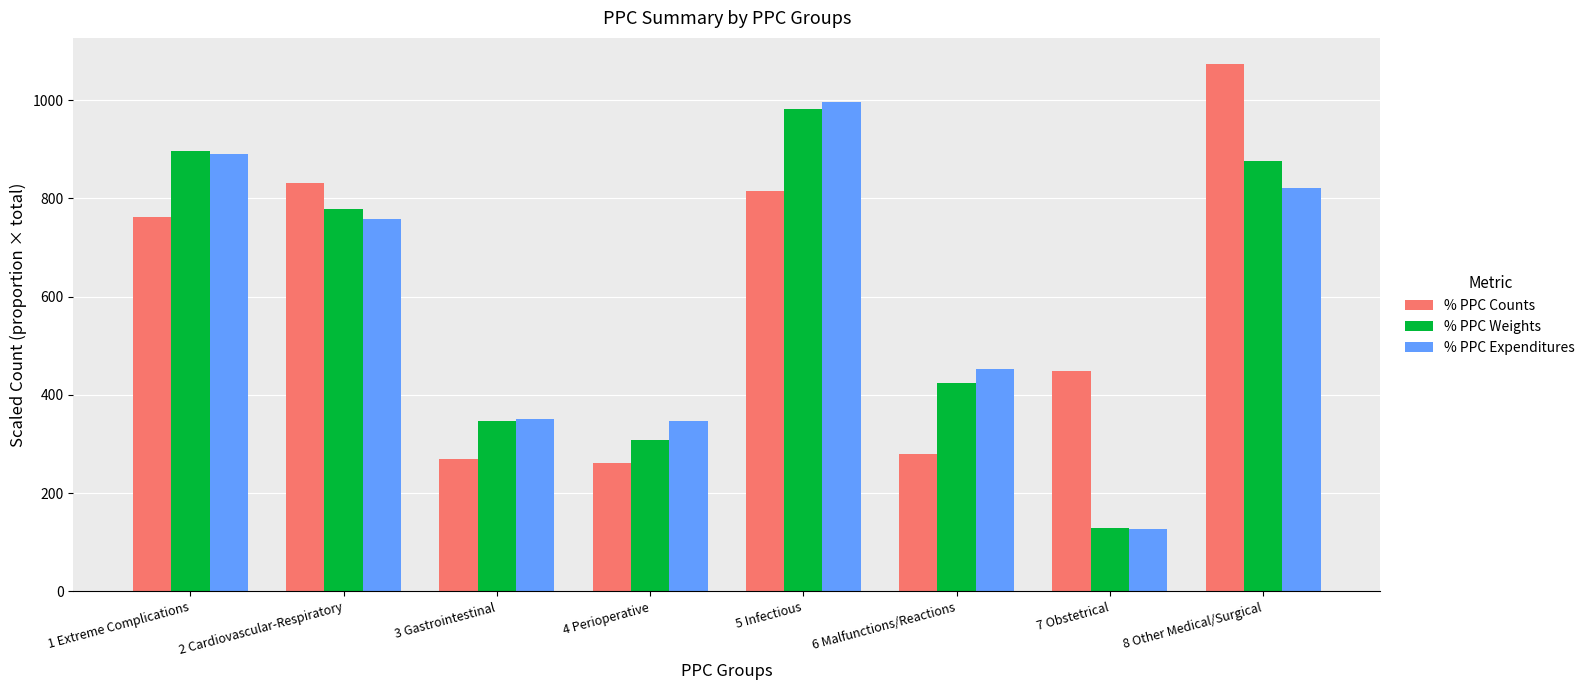

Which series changed the most between 2 Cardiovascular-Respiratory and 8 Other Medical/Surgical?

% PPC Counts